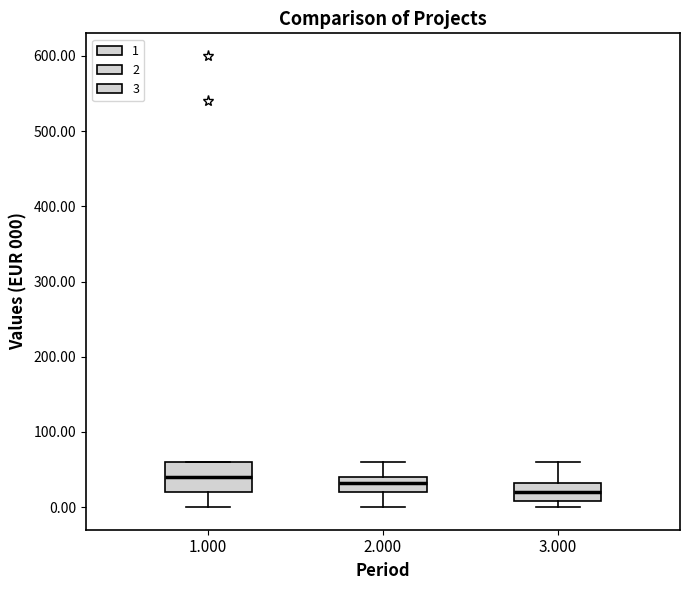

Where is the upper edge of the box at x = 2.000 on the y-axis? The values are not printed on the chart, so give them approximately, as read against the axis.

40